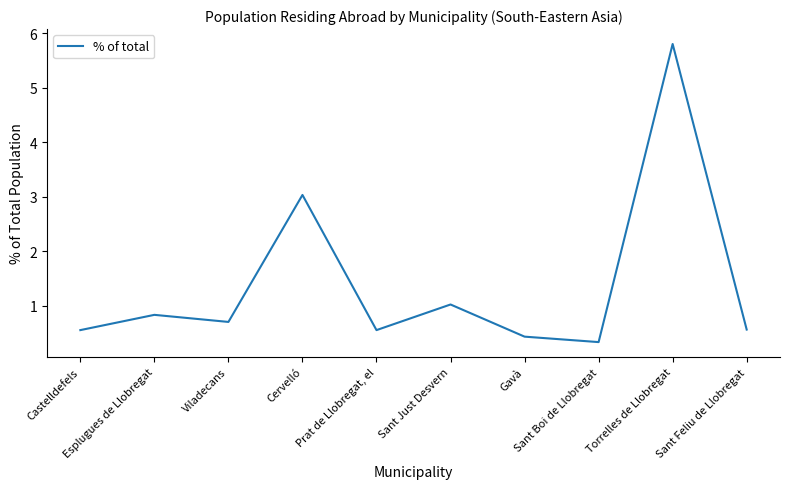

Is it true that the value at Esplugues de Llobregat is 0.8?

True